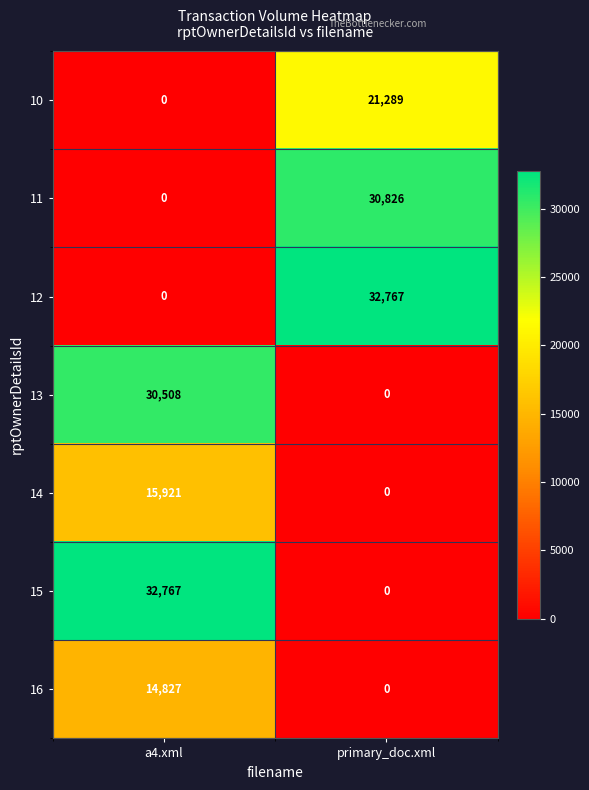

Reading left to right, transcribe all the data shown in this chart.

10: 0	21289
11: 0	30826
12: 0	32767
13: 30508	0
14: 15921	0
15: 32767	0
16: 14827	0